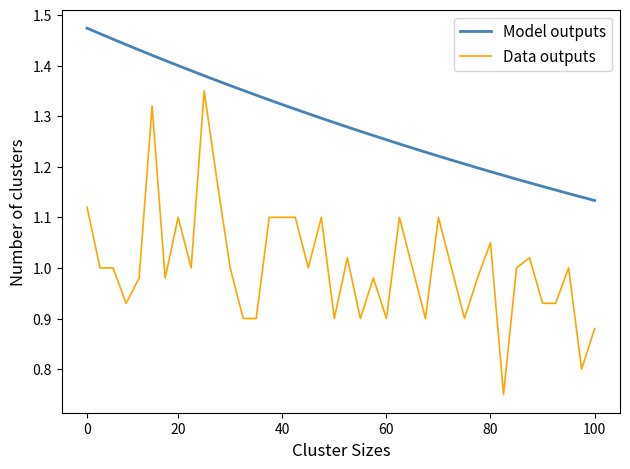

Is it true that Data outputs equals 0.4 at 0?

False